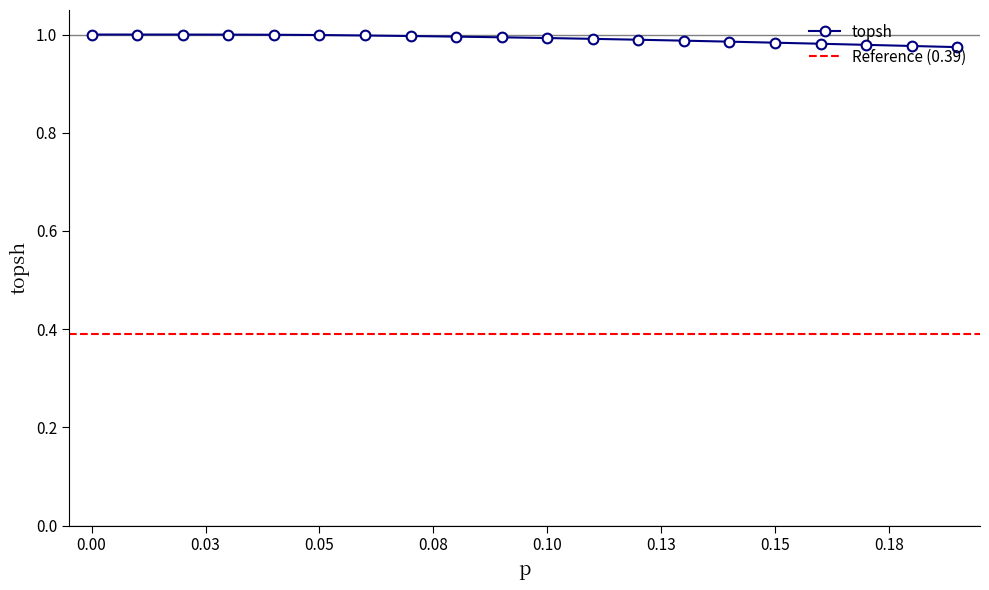

How many categories are shown in the chart?

20